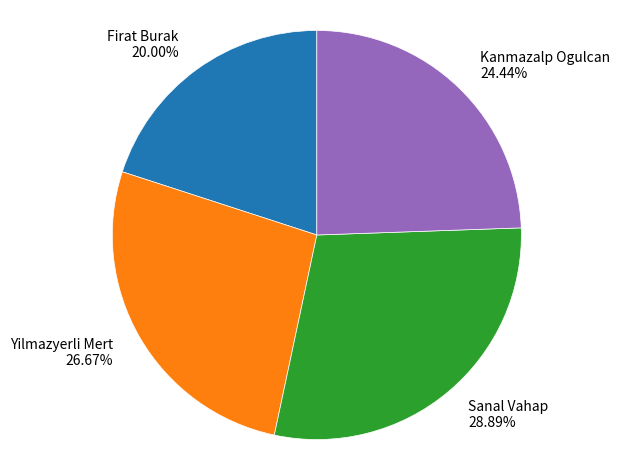

To the nearest percent, what is the average slice percentage?

25%